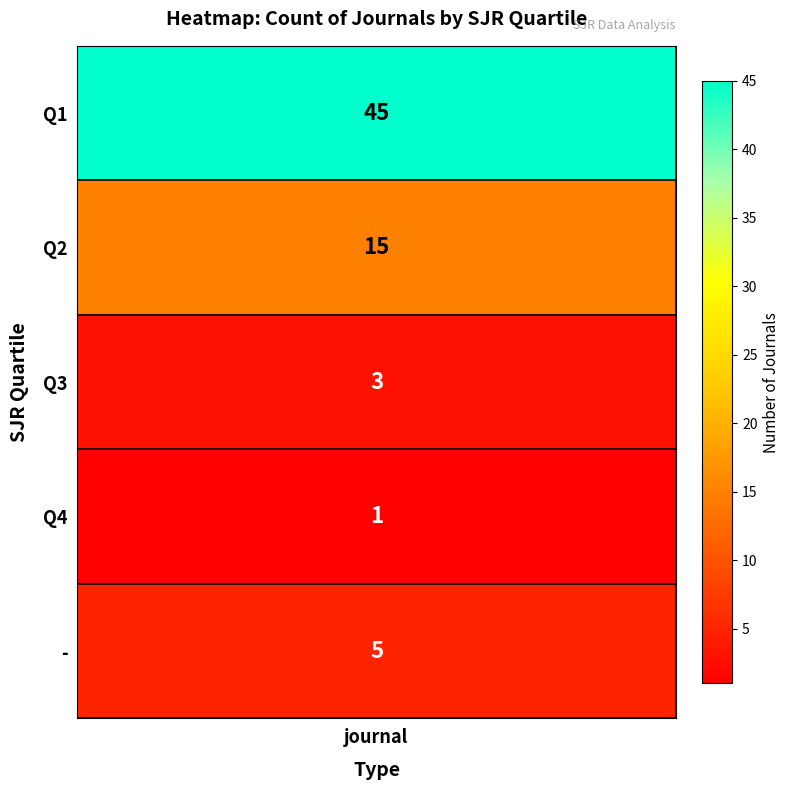

What is the sum of all - values?

5